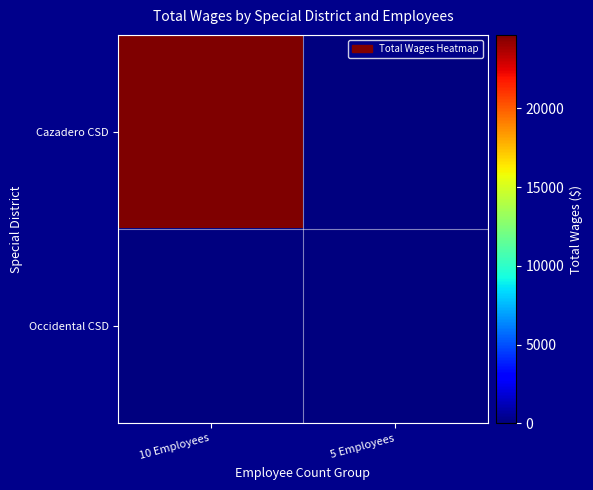

Count the number of data series in this chart.

2